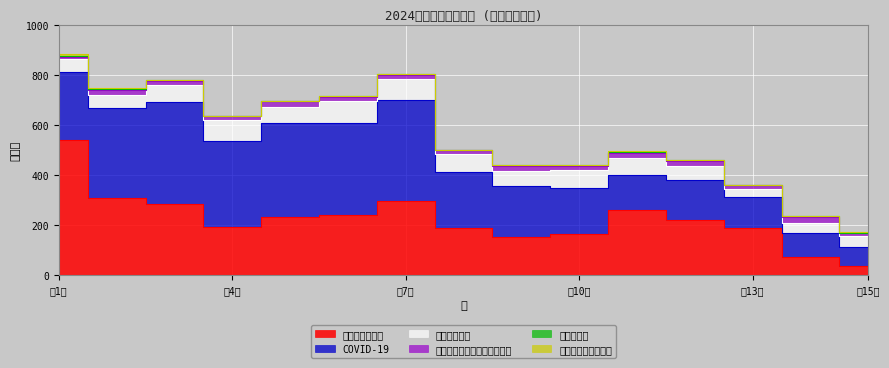

True or false: COVID-19 and Ａ群溶血性レンサ球菌咽頭炎 cross at least once.

False